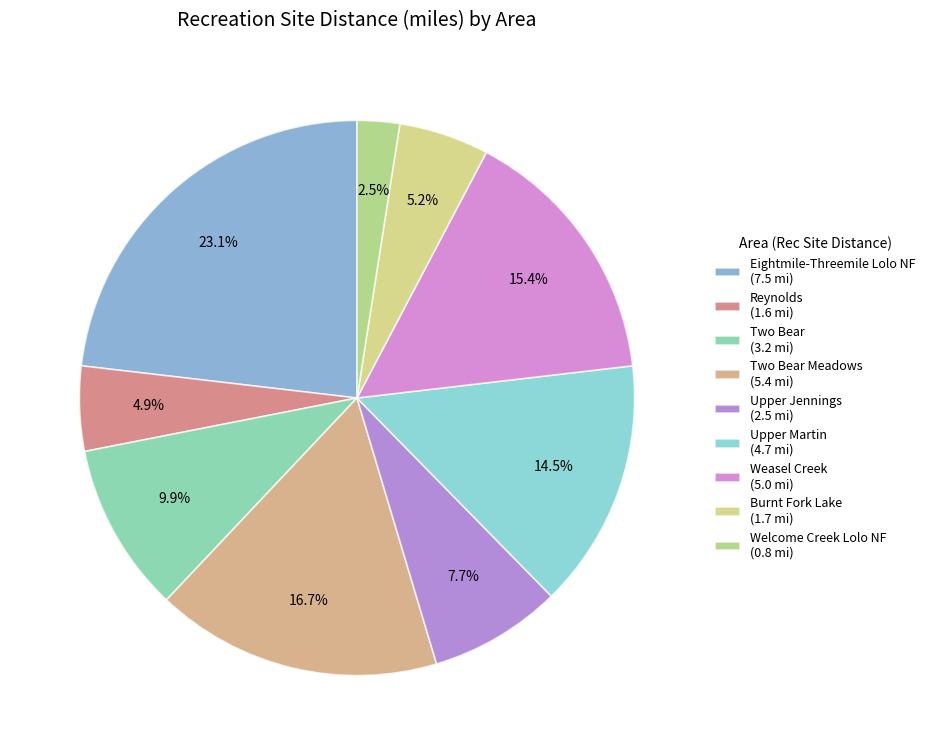

What portion of the pie excludes Welcome Creek Lolo NF (0.8 mi)?

97.5%